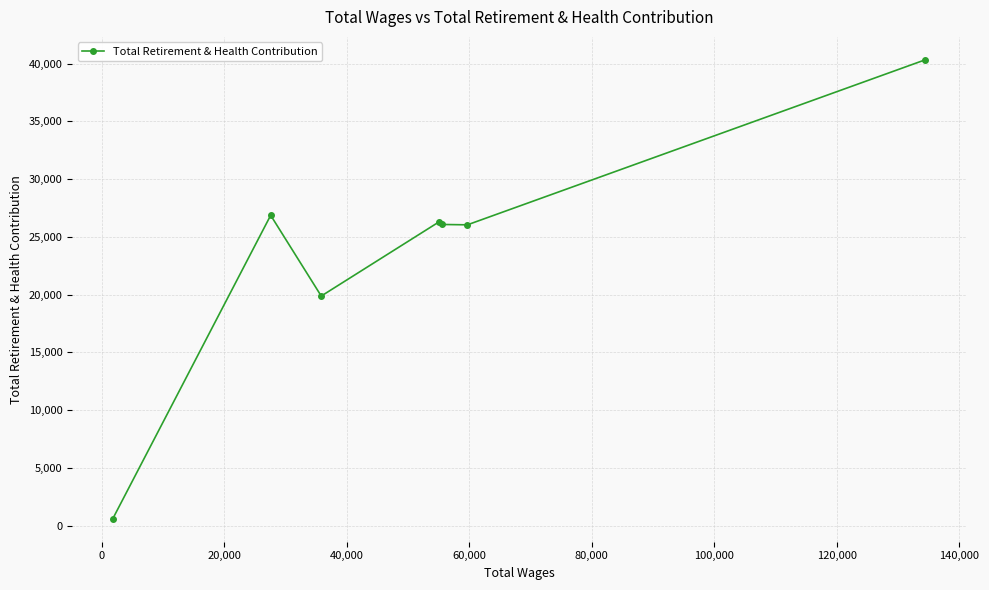

True or false: the data has more than 0 interior local peaks.

True